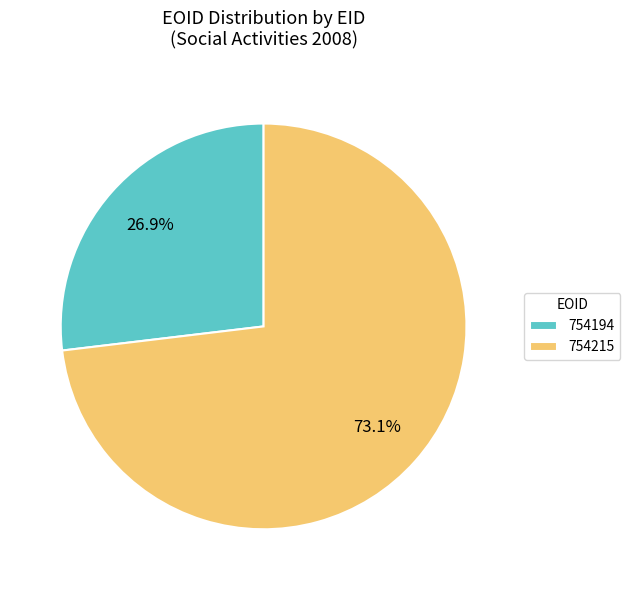

To the nearest percent, what is the average slice percentage?

50%